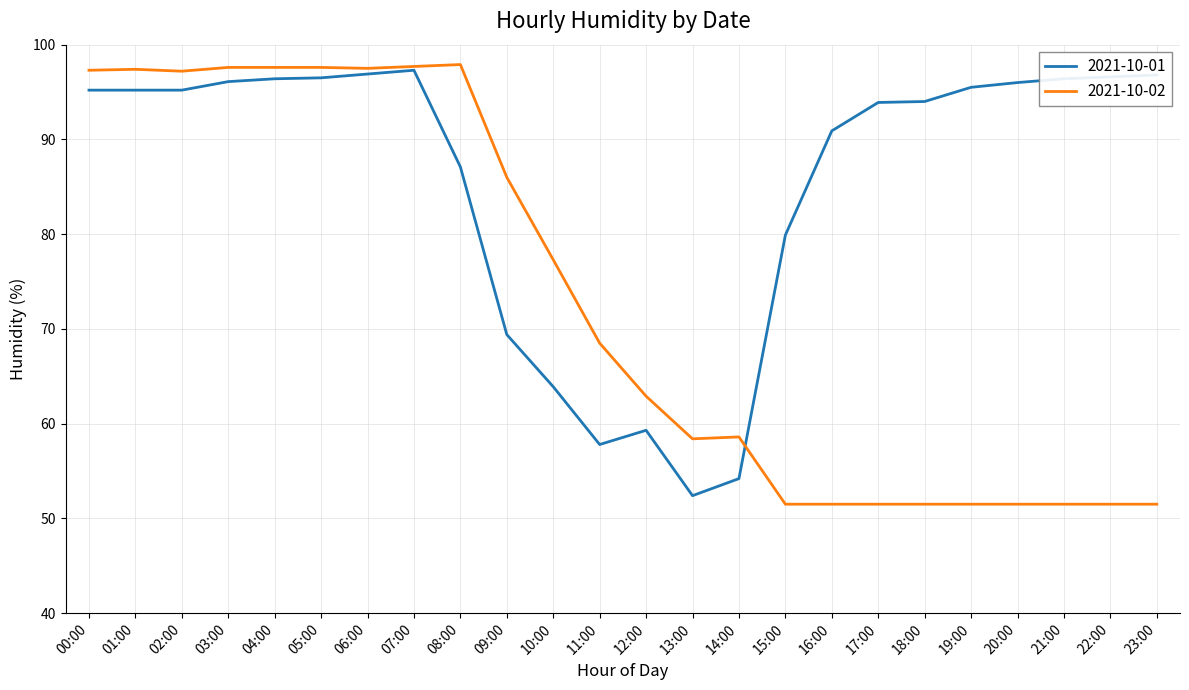

The value of 2021-10-01 at 17:00 is 48.0. True or false?

False